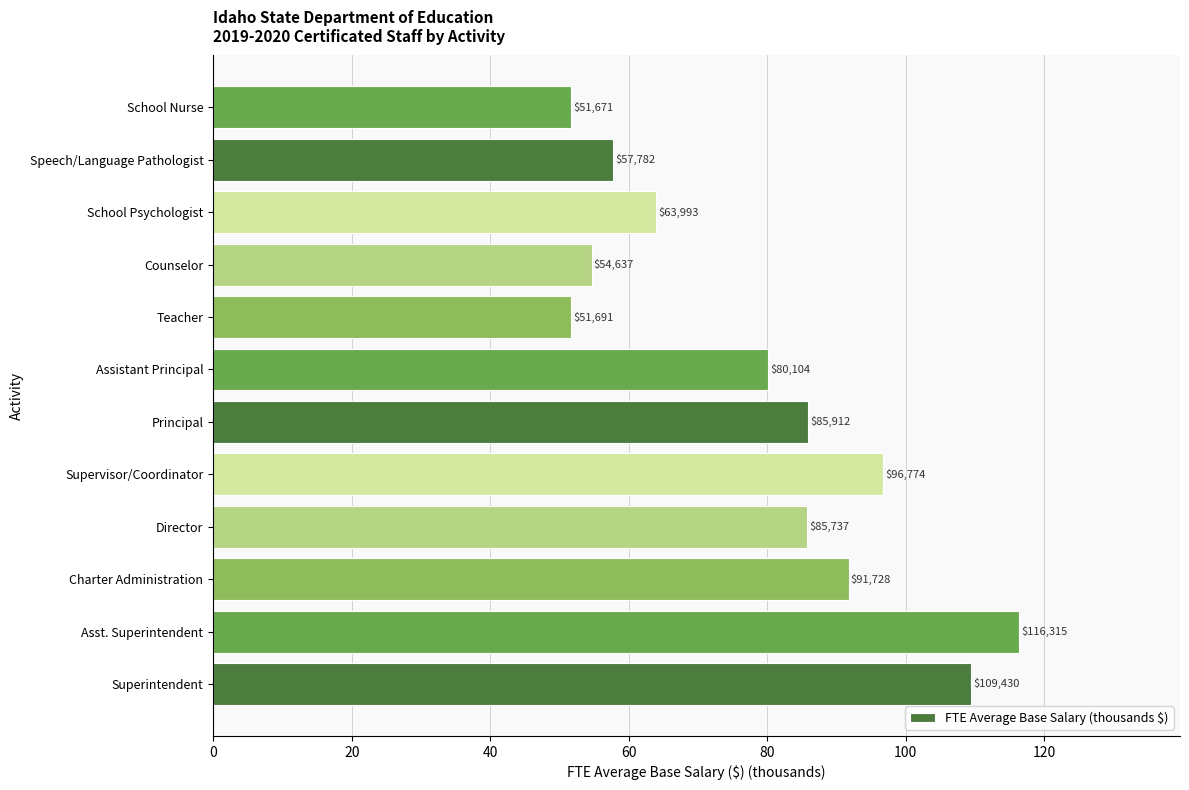

How many bars are there in total?

12